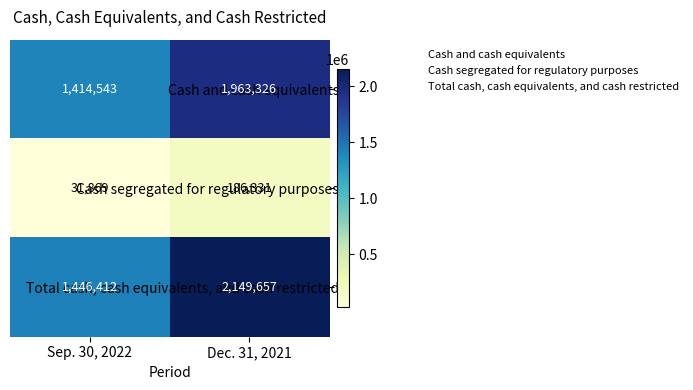

The Total cash, cash equivalents, and cash restricted series shows 910643 at Dec. 31, 2021. True or false?

False